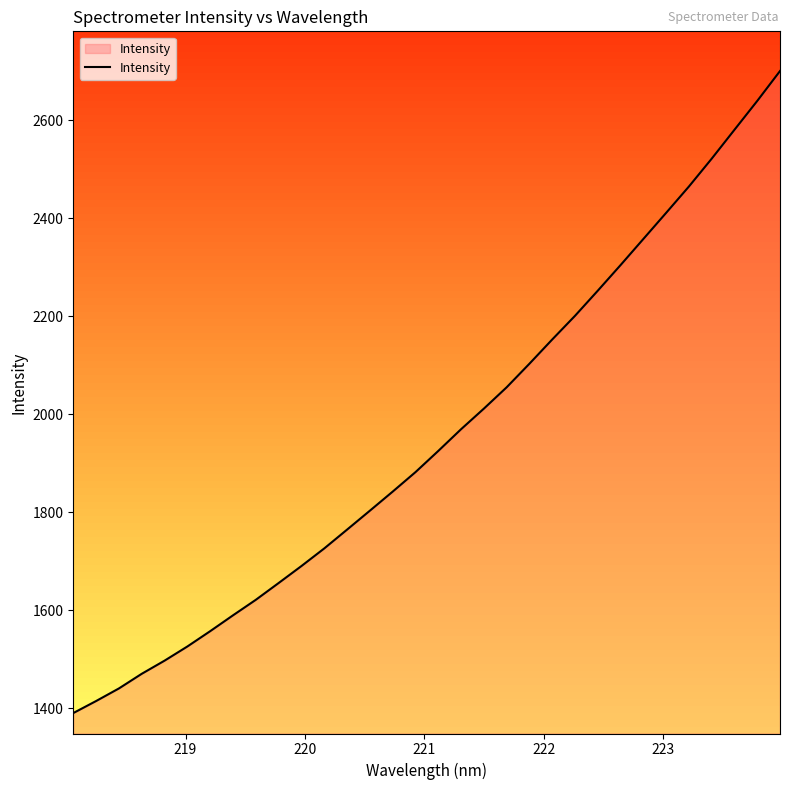

What is the difference between the maximum and minimum values?

1310.5